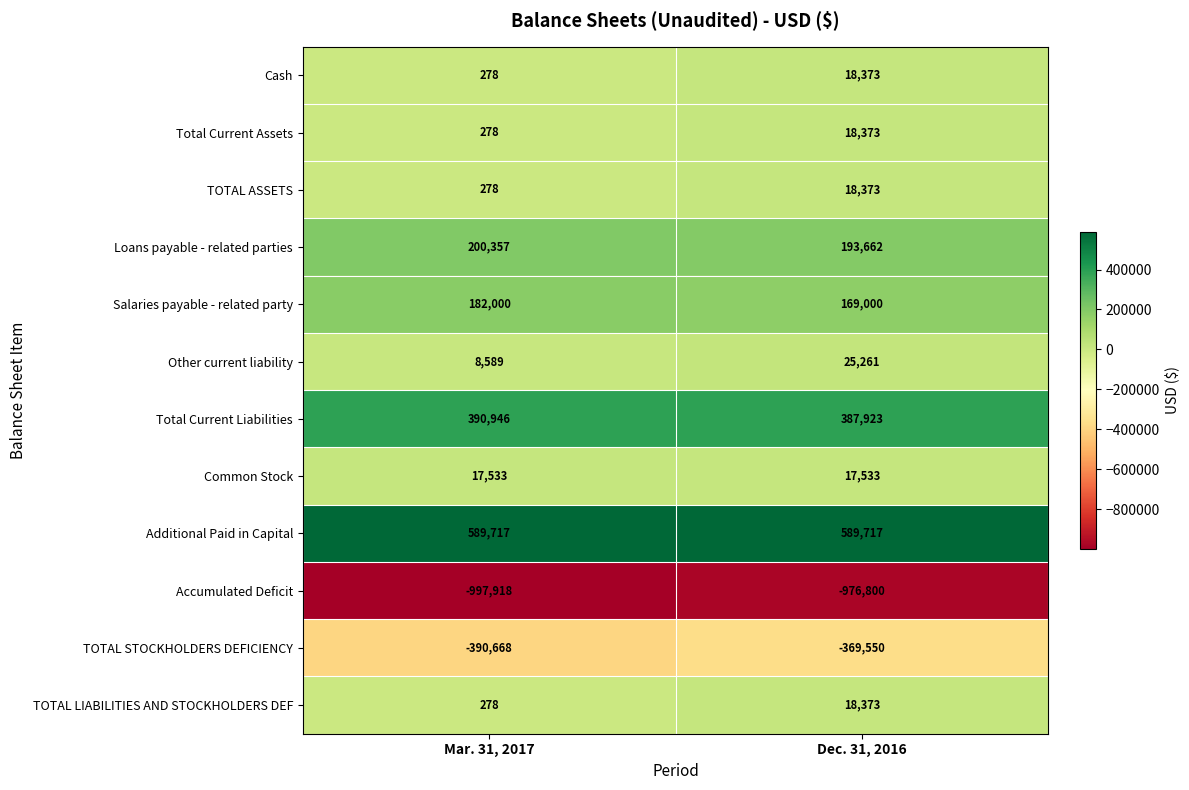

What is the approximate value of Loans payable - related parties at Dec. 31, 2016, to the nearest 50?

193650